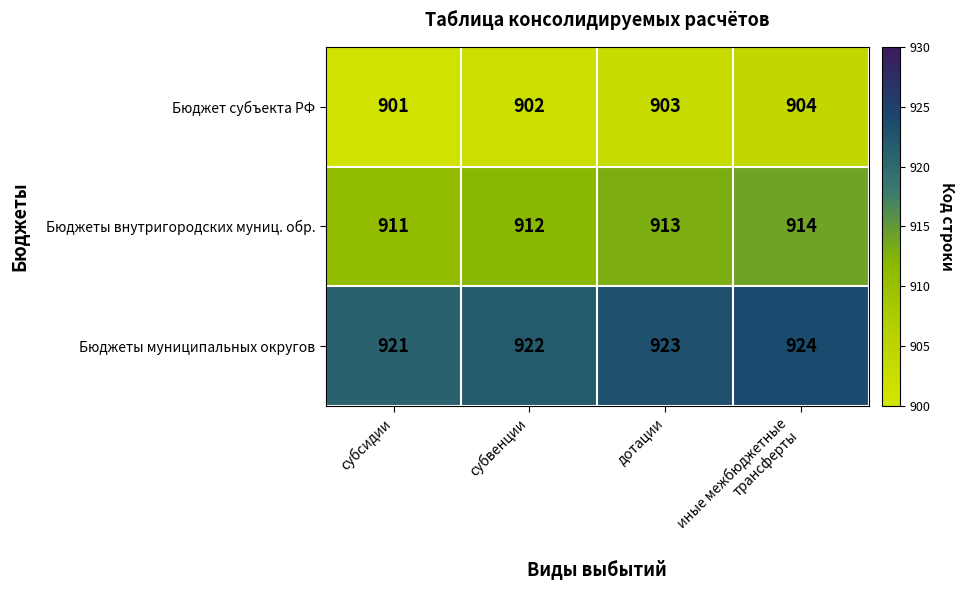

The value of Бюджет субъекта РФ at субсидии is 901. True or false?

True